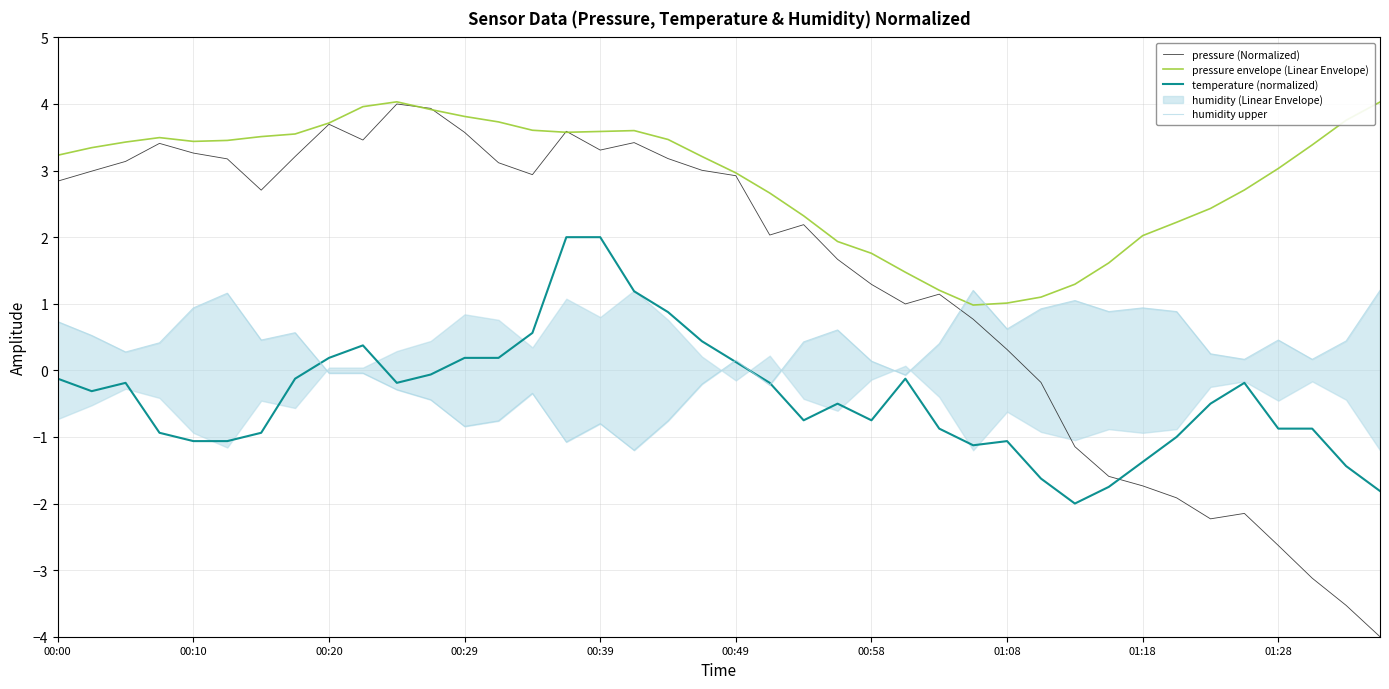

In temperature (normalized), how many points are lower than both neighbors (excluding endpoints)?

6